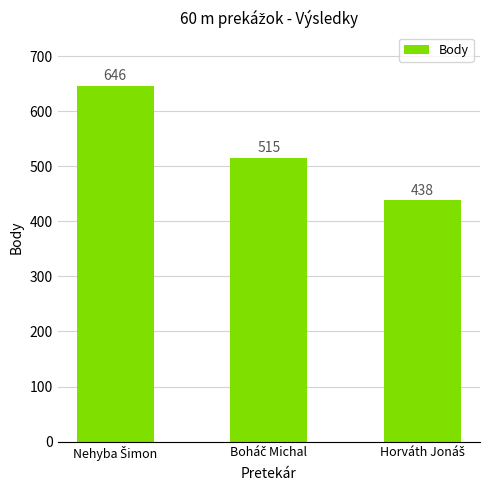

Count the values in the range 438 to 646.

3